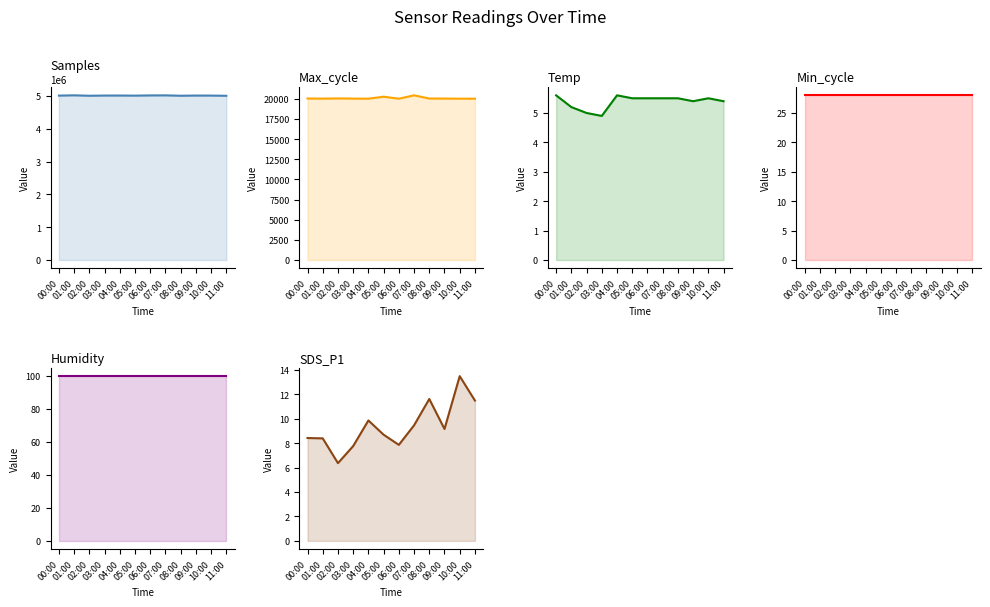

List the labels in order of Humidity value, smallest first.

00:00, 01:00, 02:00, 03:00, 04:00, 05:00, 06:00, 07:00, 08:00, 09:00, 10:00, 11:00